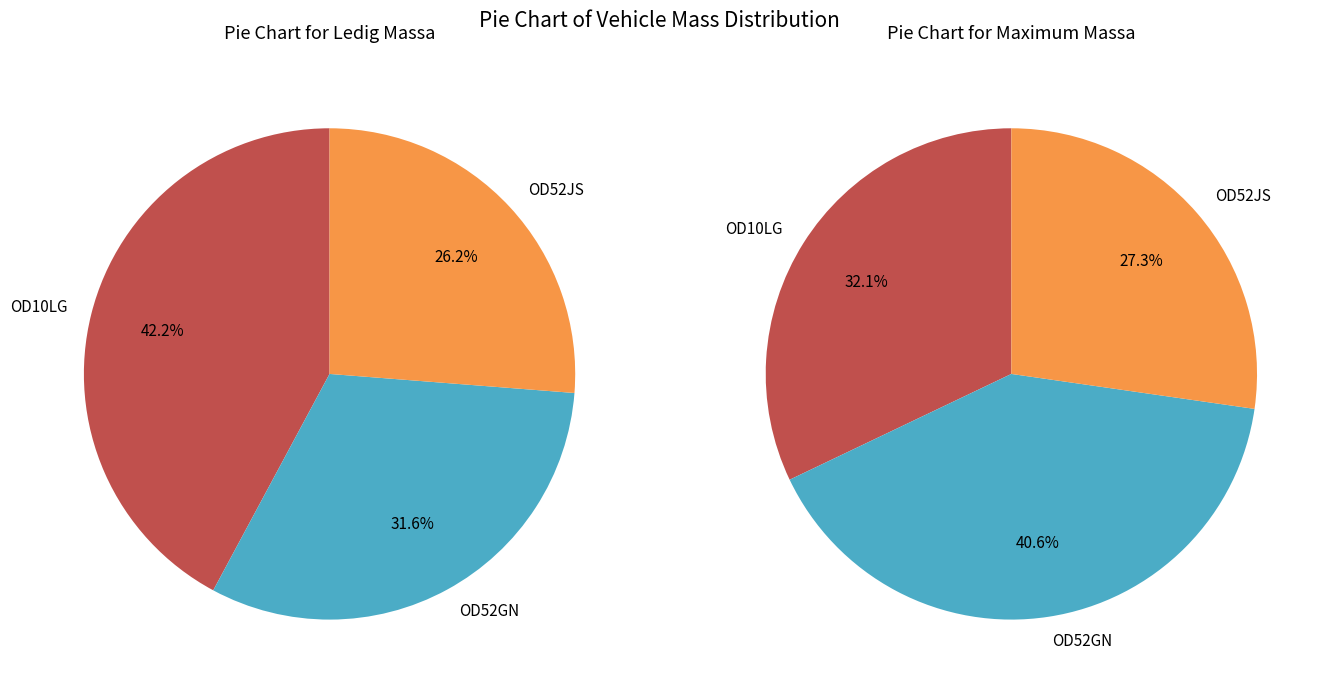

Is it true that OD52JS is 15% of the pie?

False